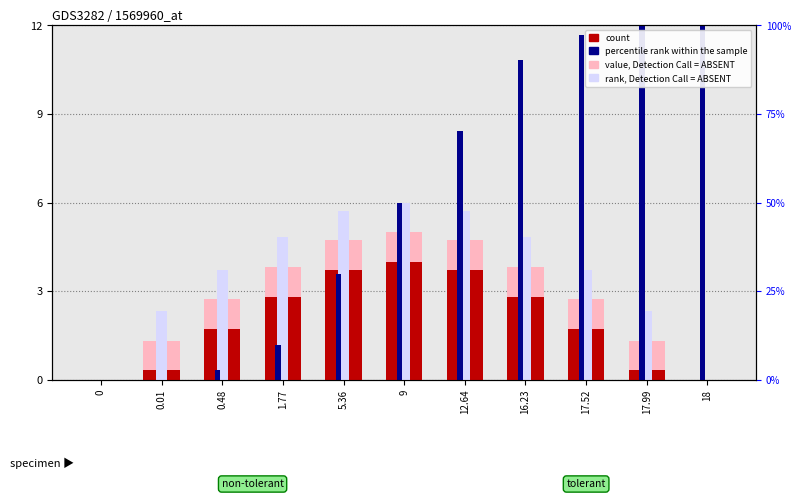

What is the difference between the maximum and minimum values in the count series?

4.0